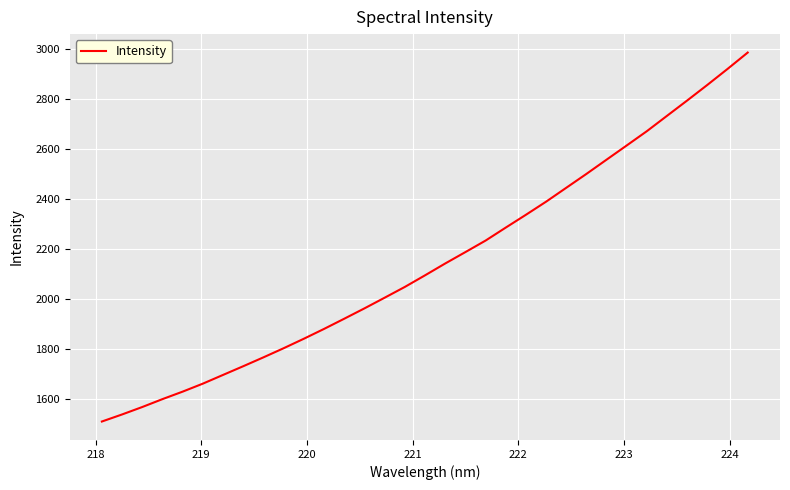

What is the smallest value displayed?

1511.9